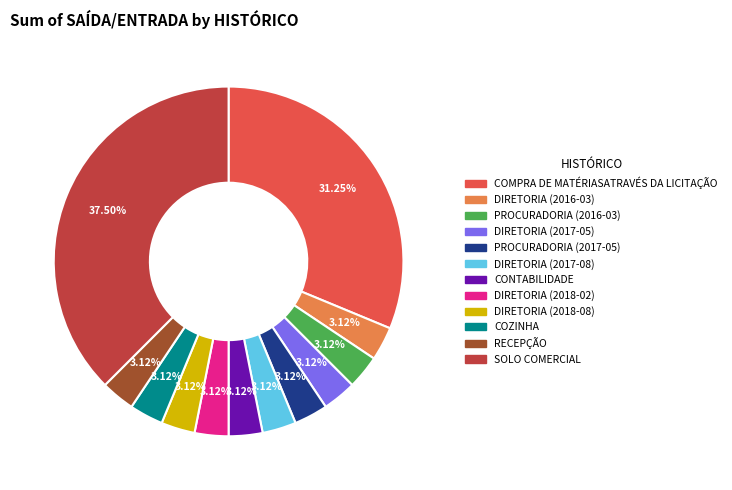

Does DIRETORIA (2018-02) represent more than half of the total?

No